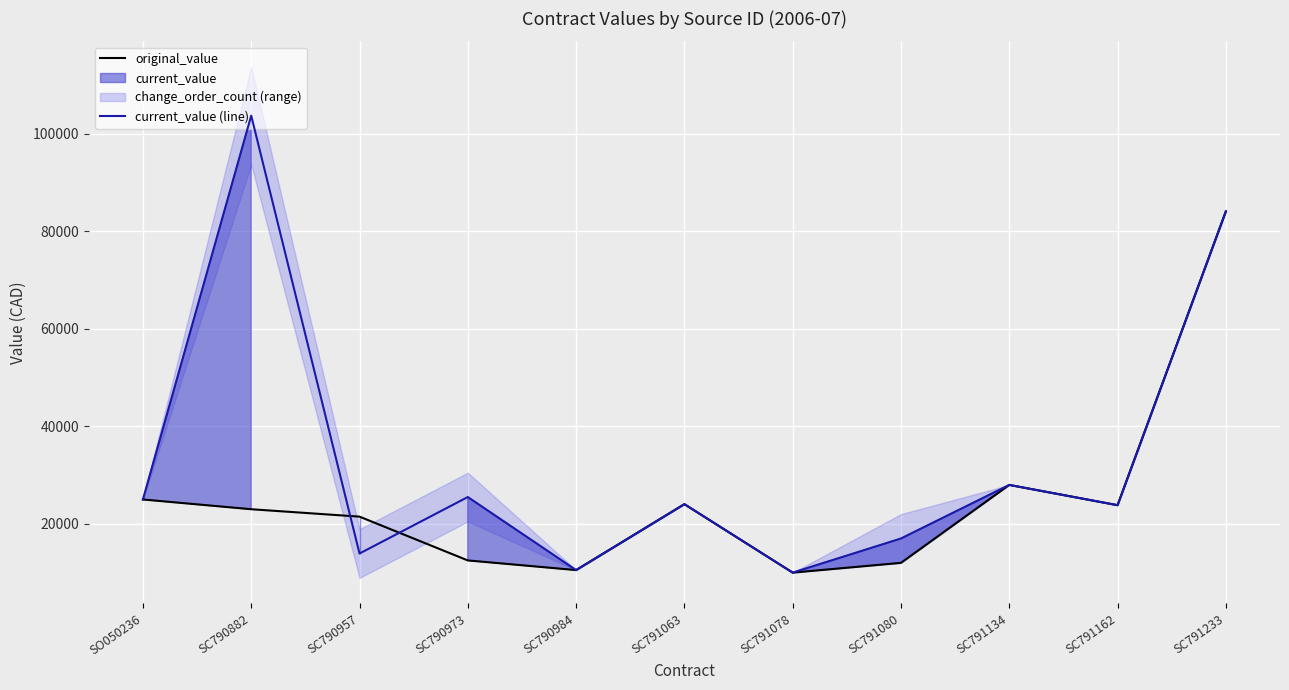

What is the label of the 7th point from the right?

SC790984